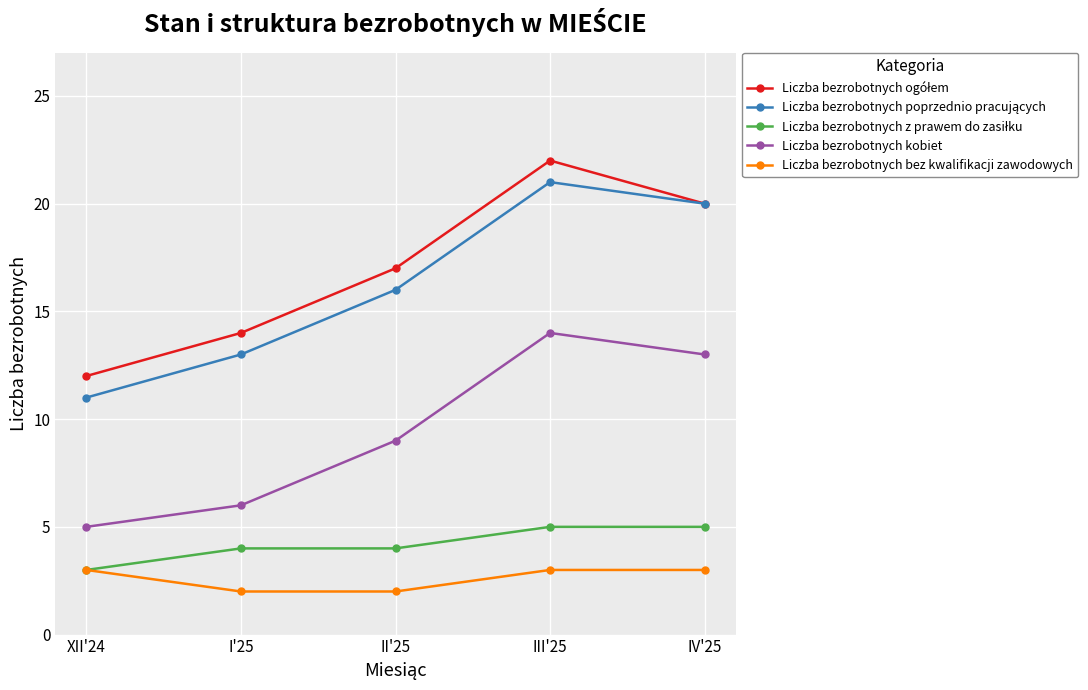

What is the average value of the Liczba bezrobotnych bez kwalifikacji zawodowych series?

3